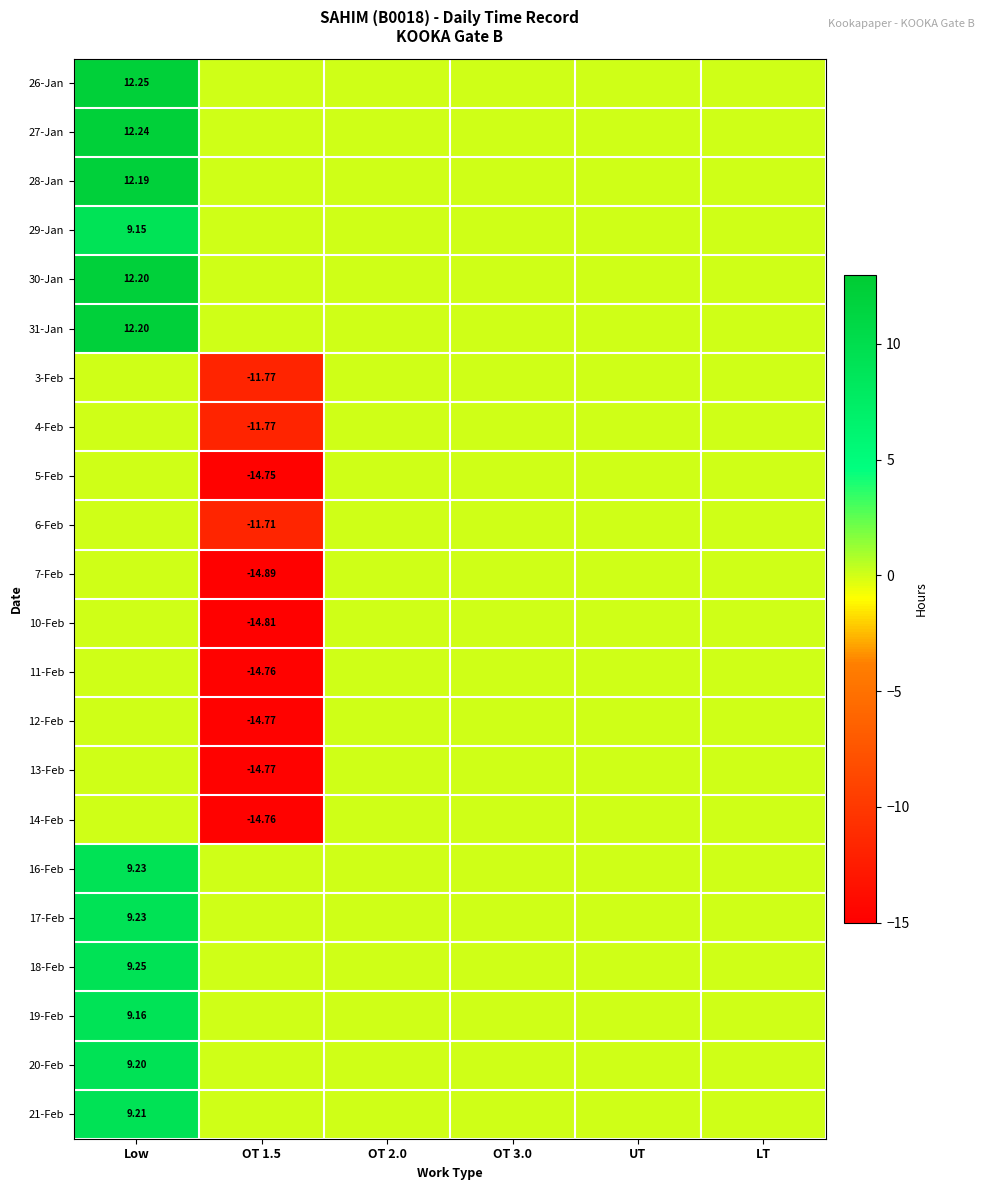

What is the difference between the highest and lowest values at Low?

12.2